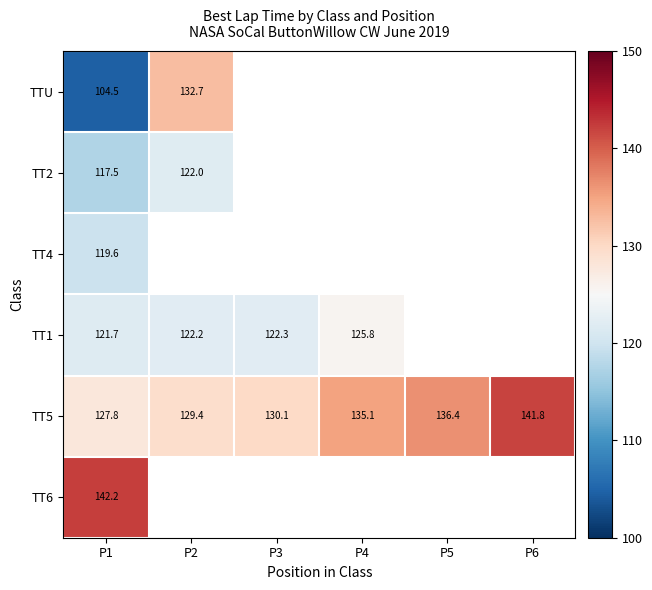

Which series has the widest spread of values?

TTU